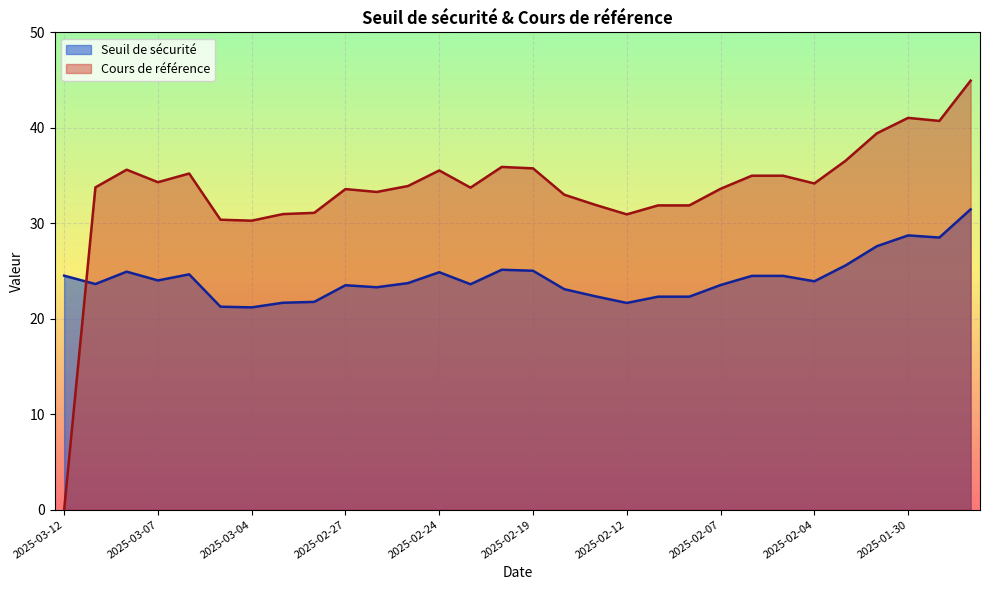

What is the difference between the maximum and minimum values in the Seuil de sécurité series?

10.3